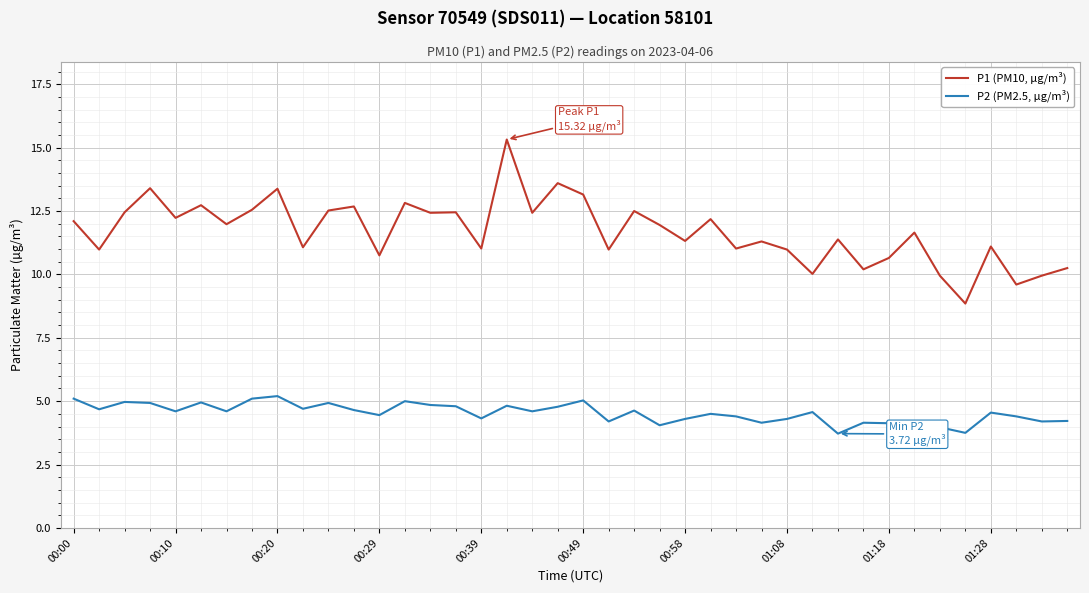

What is the minimum value shown in the chart?

3.7